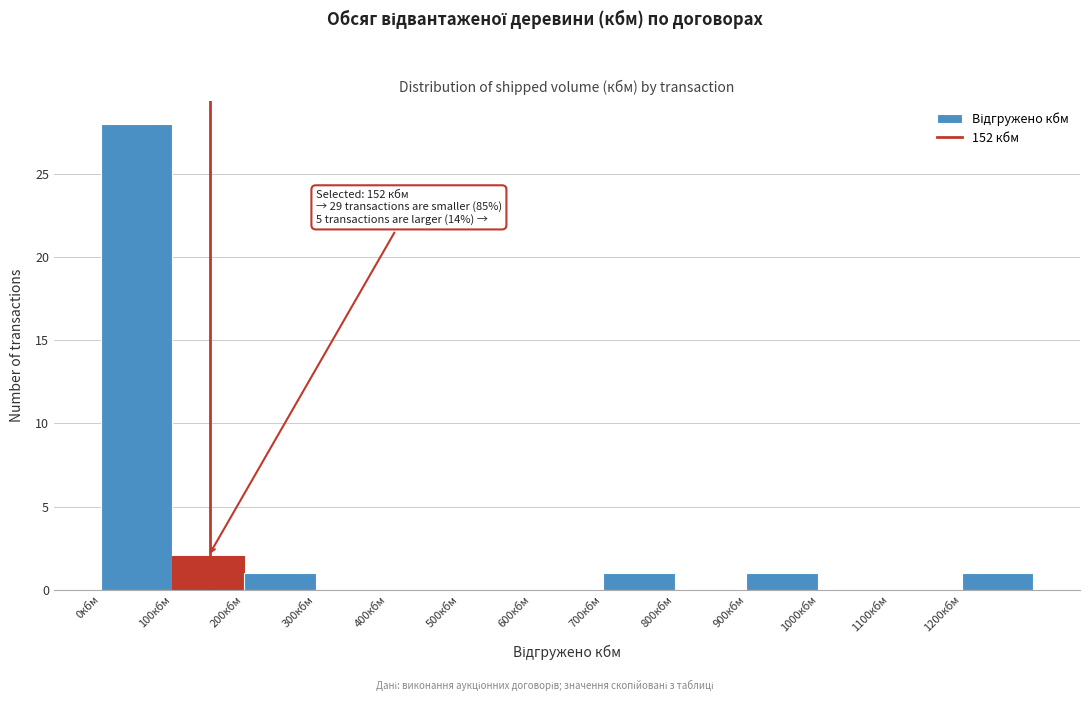

Over which range of the x-axis is the bar tallest?

0 to 100